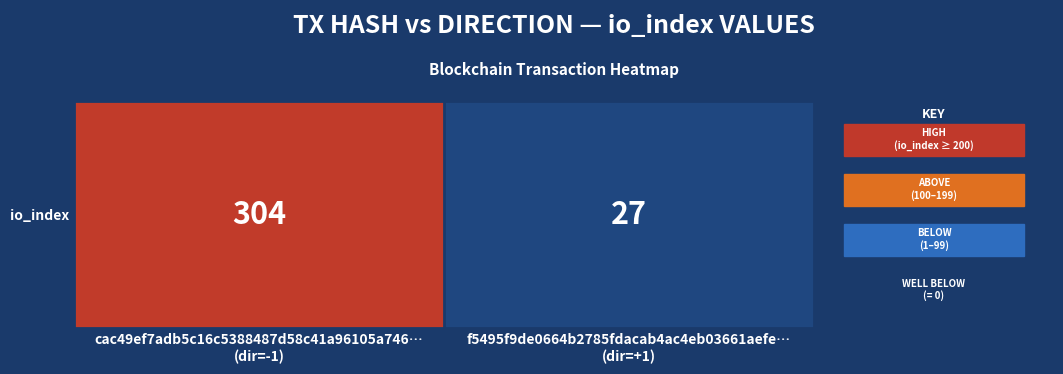

The chart shows a value of 304 at cac49ef7adb5c16c5388487d58c41a96105a746…
(dir=-1). True or false?

True